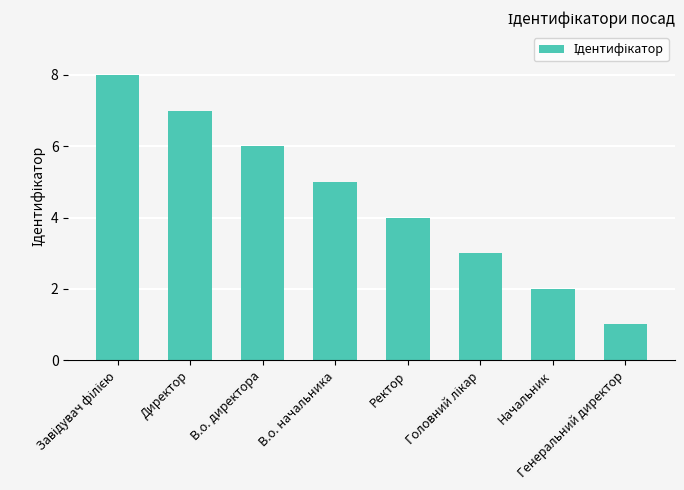

How many values are between 3 and 7?

5